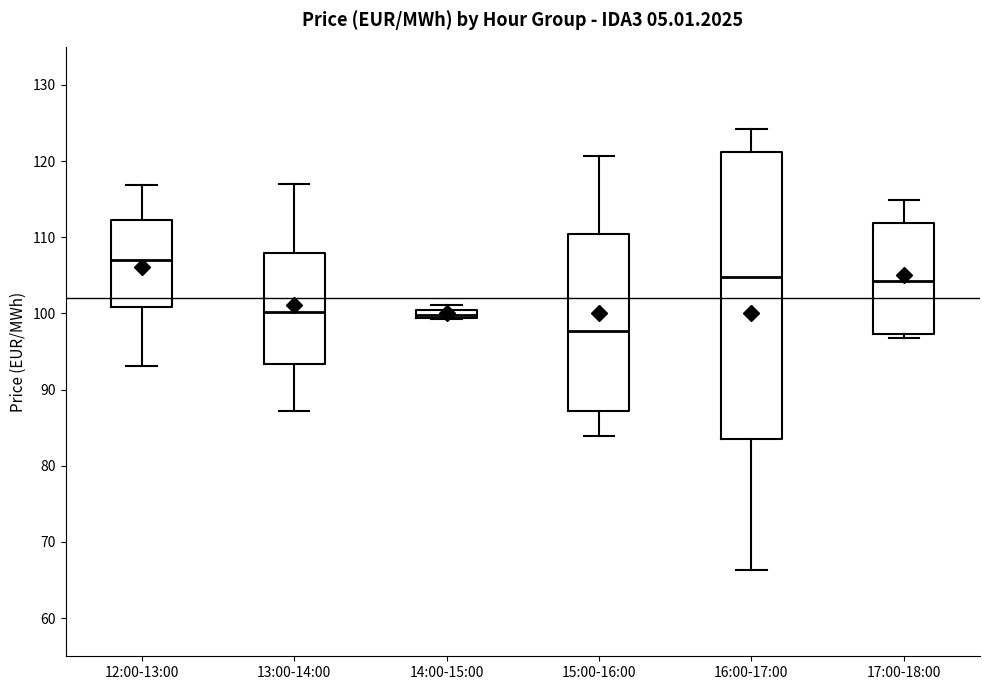

Where is the upper edge of the box for 14:00-15:00 on the y-axis? The values are not printed on the chart, so give them approximately, as read against the axis.

100